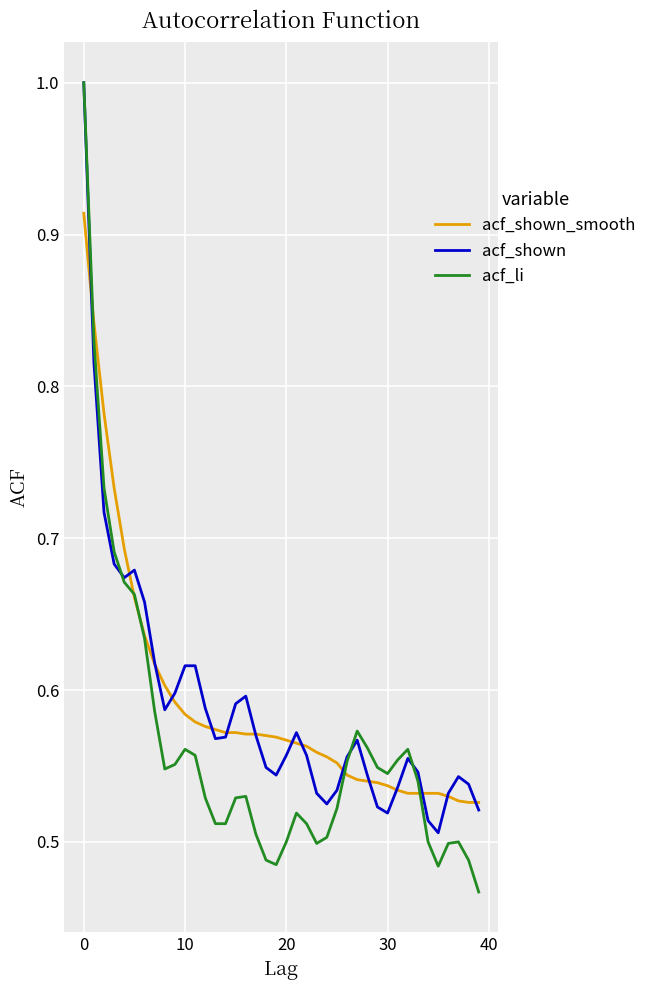

What is the maximum value shown in the chart?

1.0